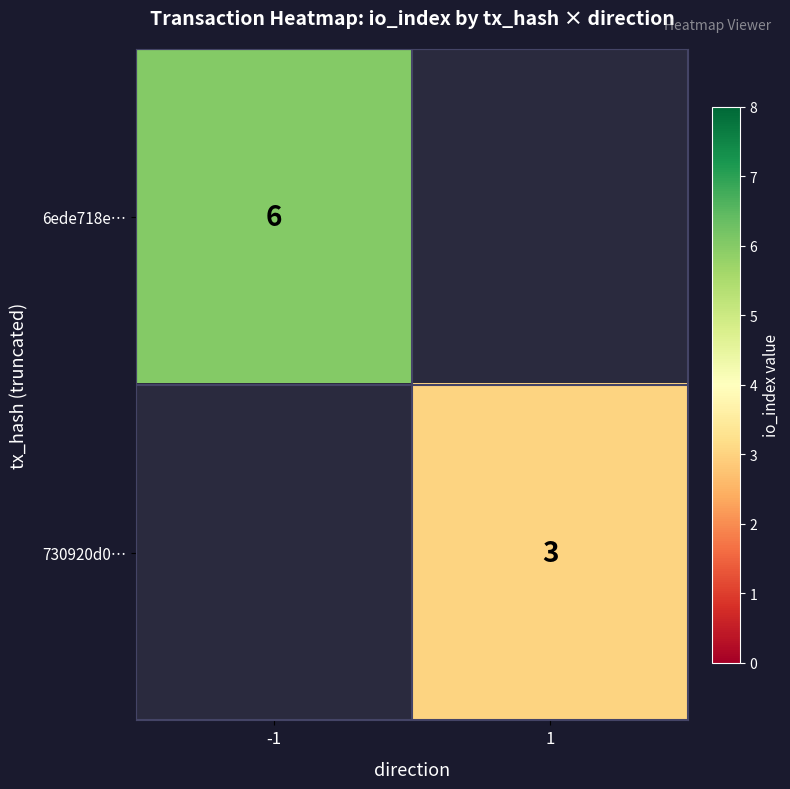

Is it true that 6ede718e… equals 10 at -1?

False